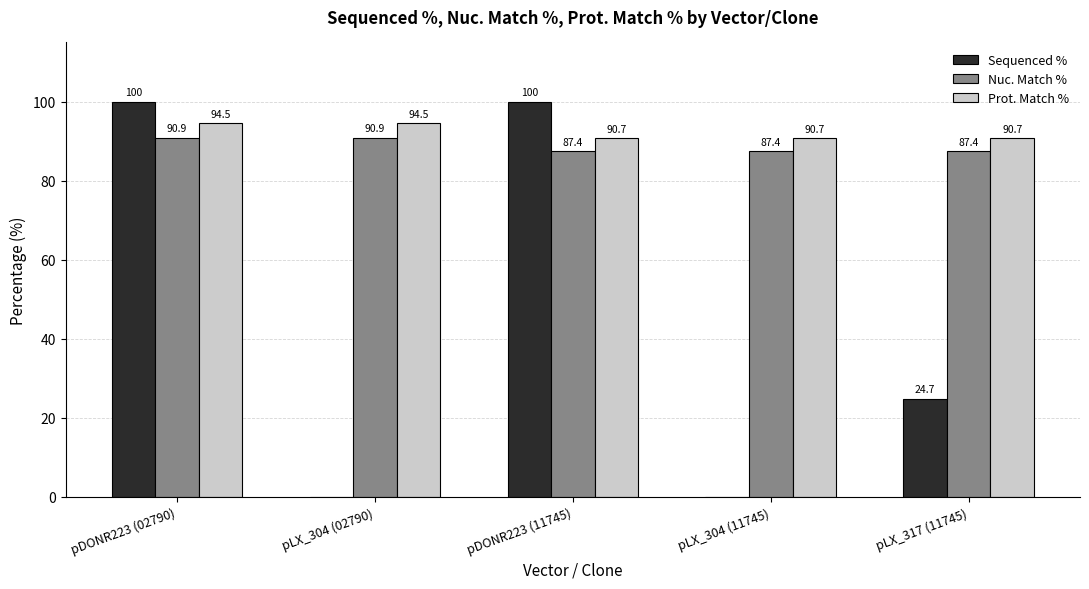

Reading left to right, what are all the values shown in this chart?

Sequenced %: 100.0	0.0	100.0	0.0	24.7
Nuc. Match %: 90.9	90.9	87.4	87.4	87.4
Prot. Match %: 94.5	94.5	90.7	90.7	90.7